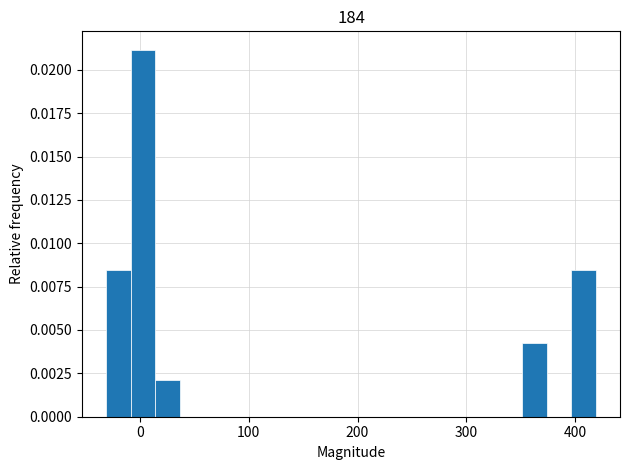

Around what value on the x-axis is the tallest bar? Give the approximate position of its centre, as read against the axis.

0